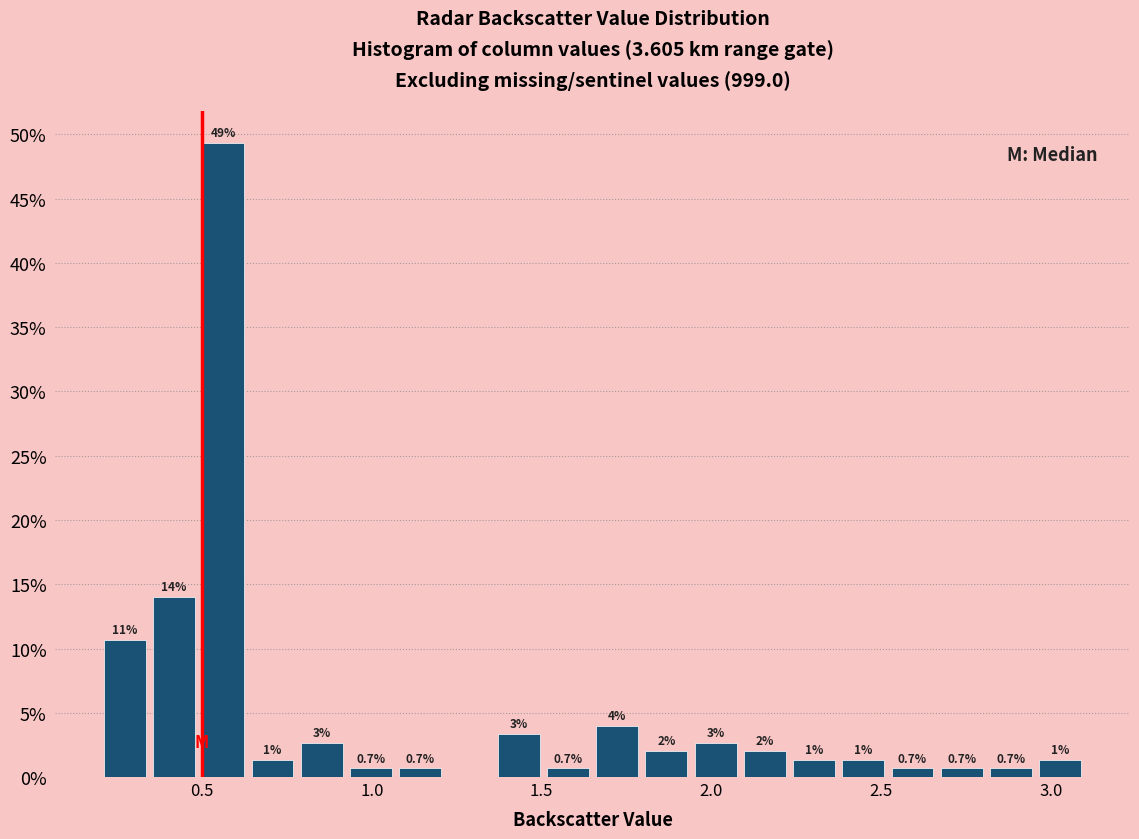

Around what value on the x-axis is the tallest bar? Give the approximate position of its centre, as read against the axis.

0.55